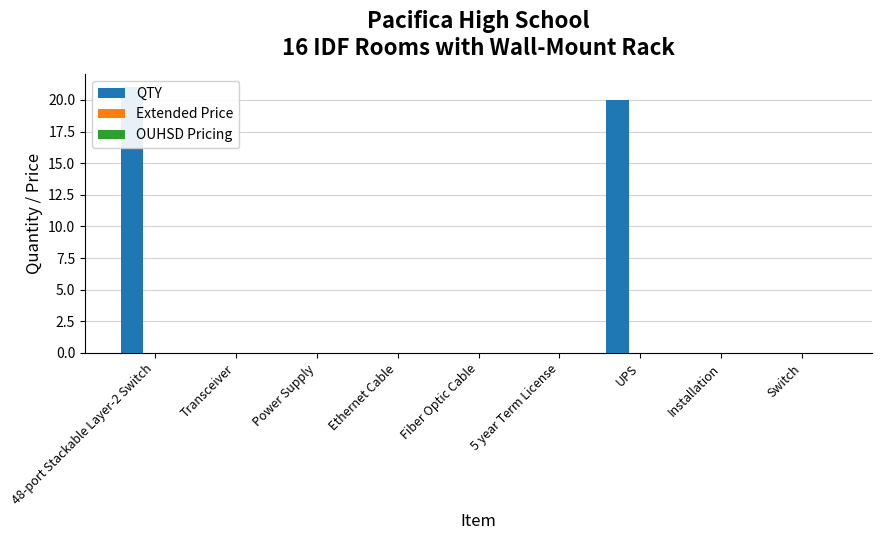

Are the bars grouped side by side (vs. stacked)?

Yes